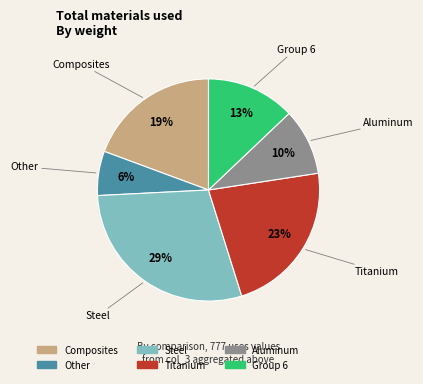

Is there any slice that represents more than half of the pie?

No